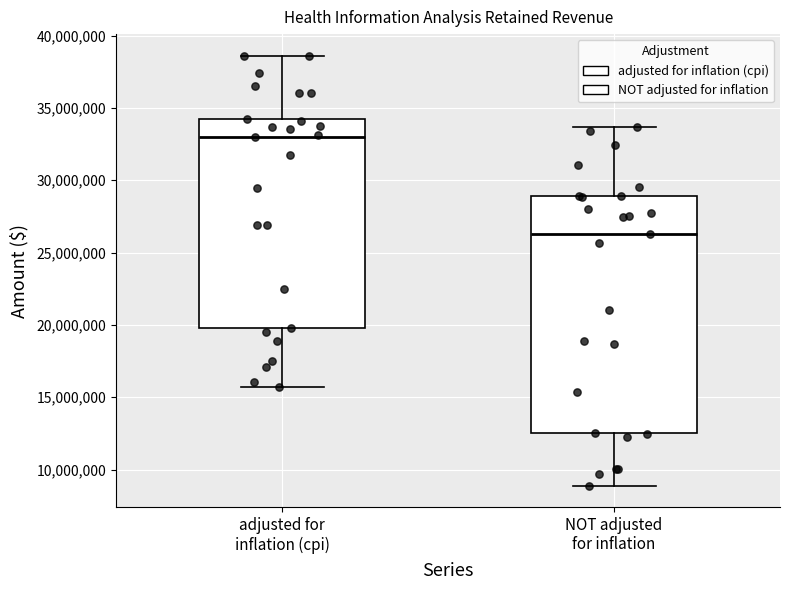

Comparing the boxes themselves (not the whiskers), which one is the tallest?

NOT adjusted for inflation